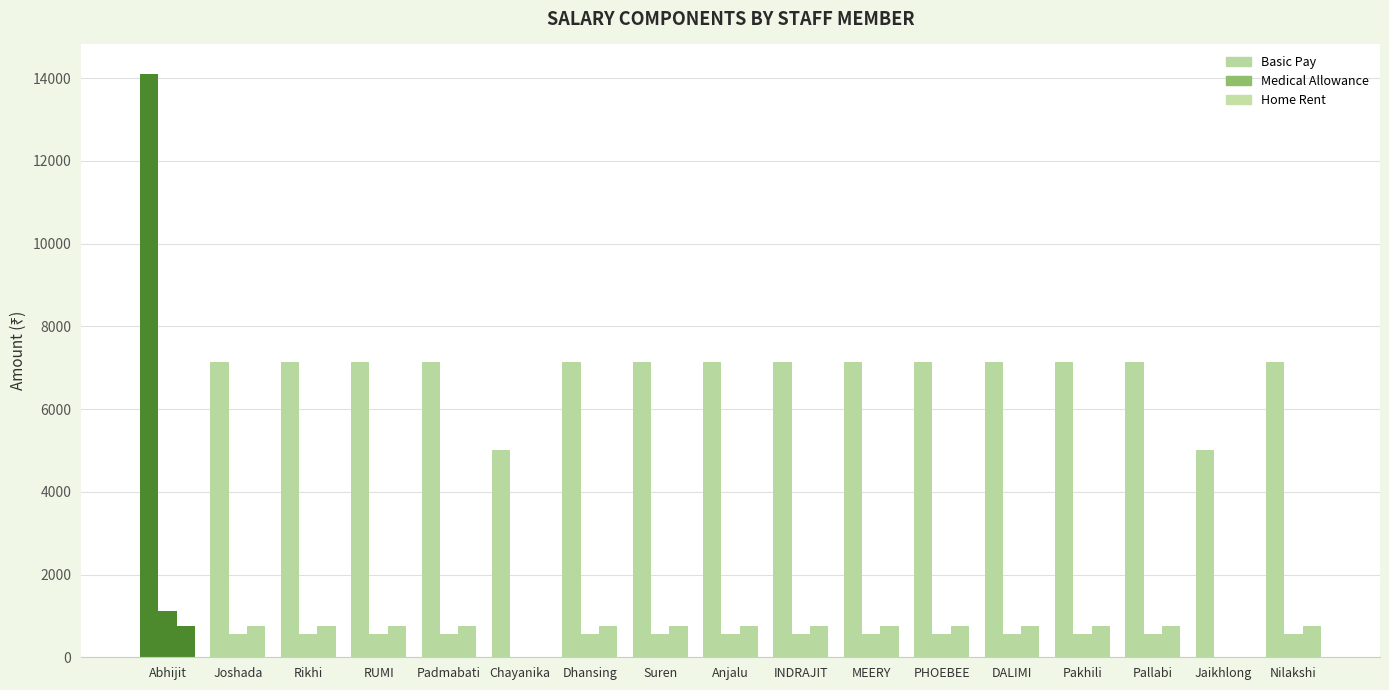

Is it true that Medical Allowance equals 420.8 at Abhijit?

False